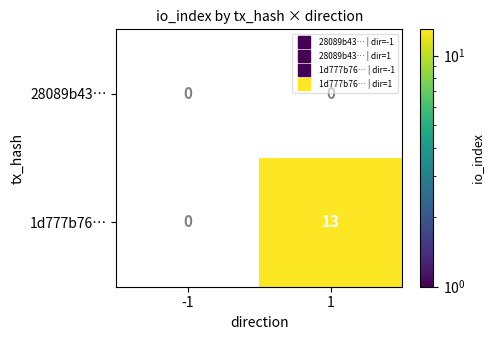

What is the total value across all series at 1?

13